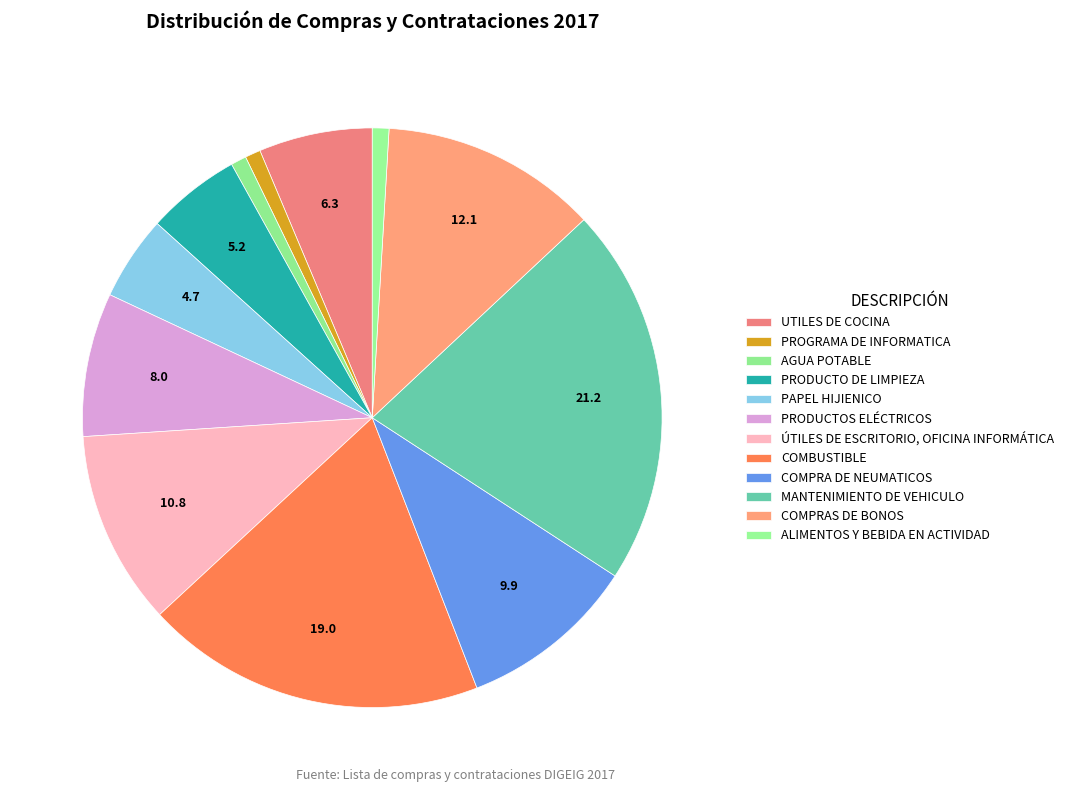

Is there a majority slice in this chart?

No